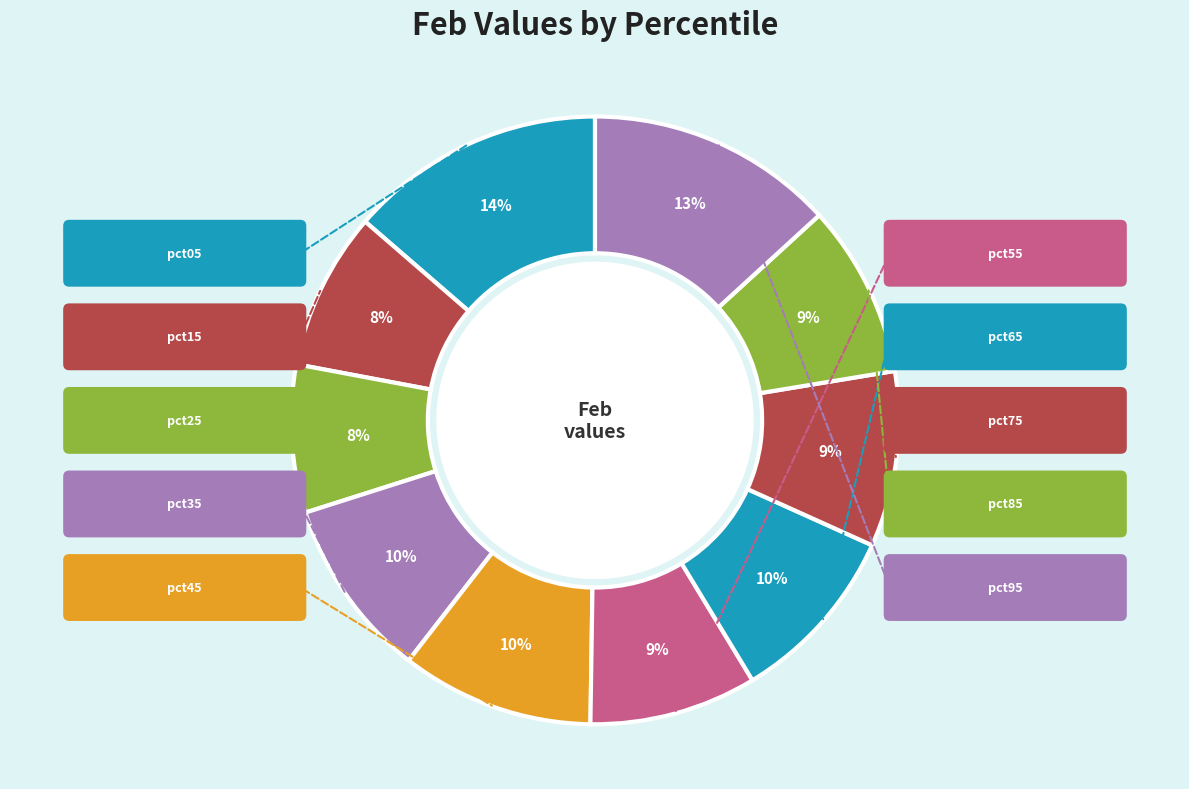

Is there a majority slice in this chart?

No